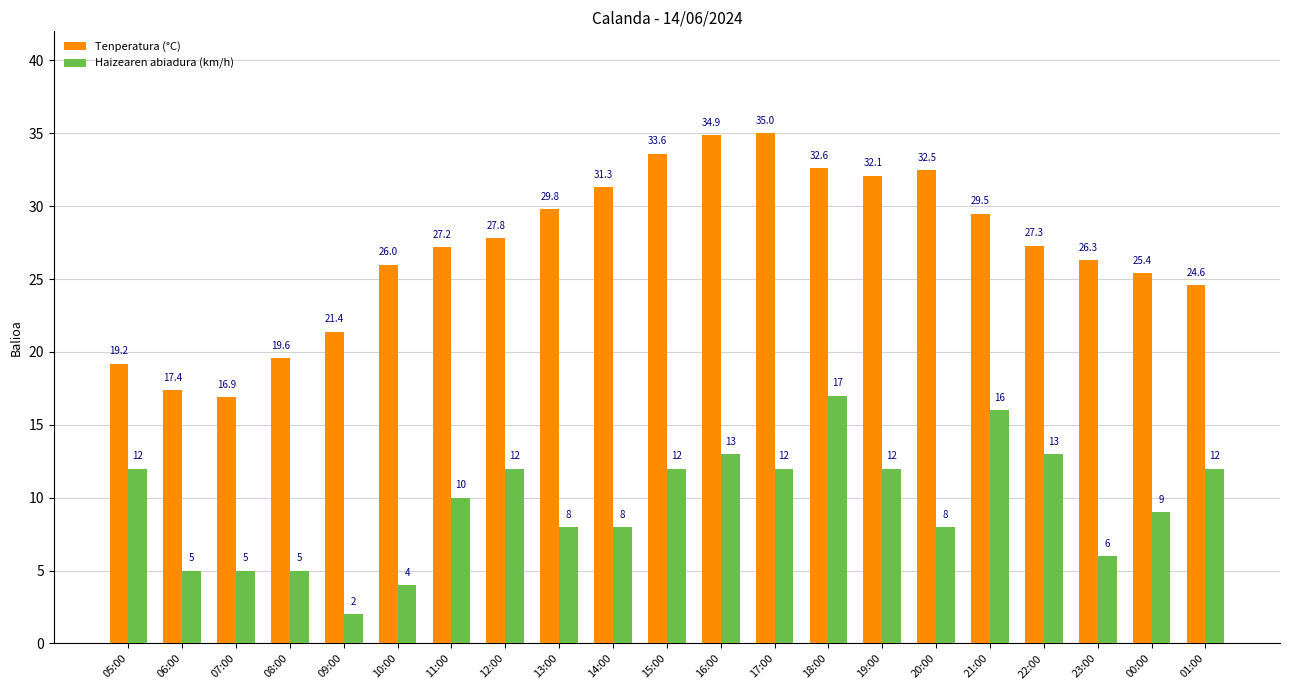

What is the difference between the maximum and second lowest values in the Haizearen abiadura (km/h) series?

13.0